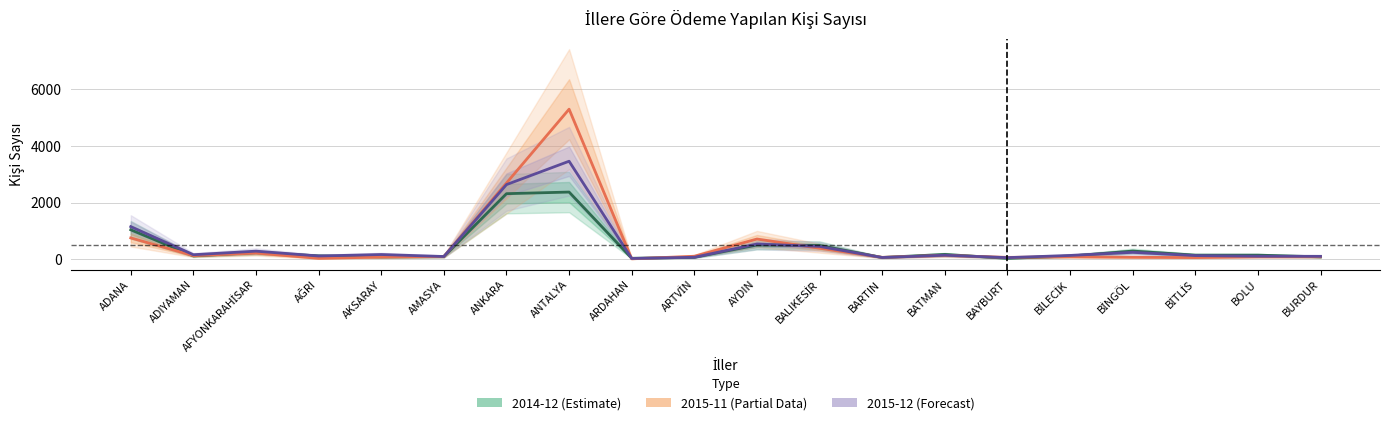

True or false: 2015-12 has a value of 806 at BALIKESİR.

False